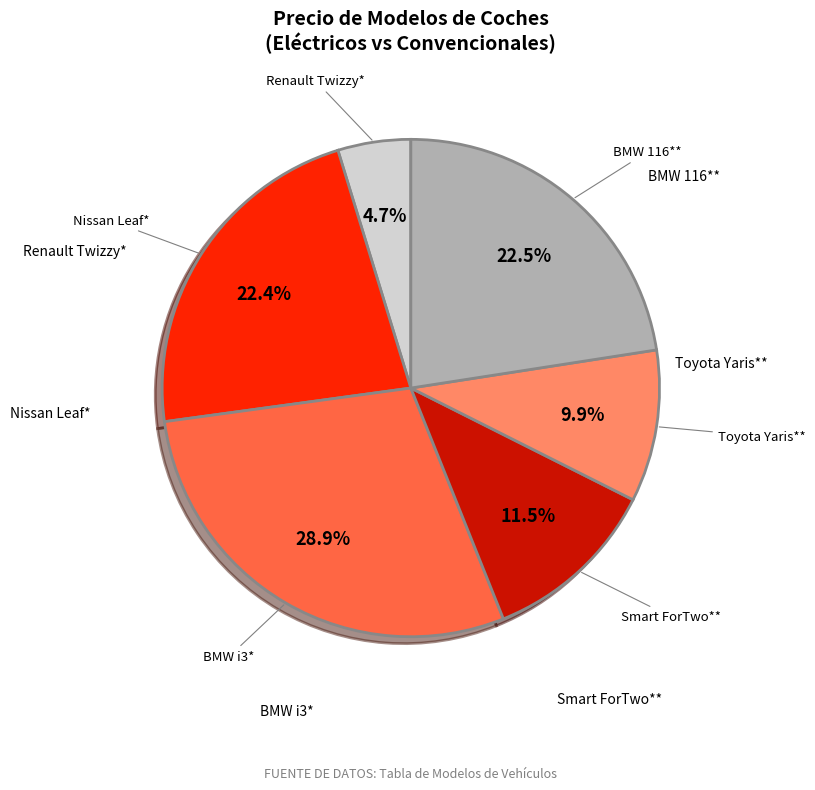

Is there a majority slice in this chart?

No